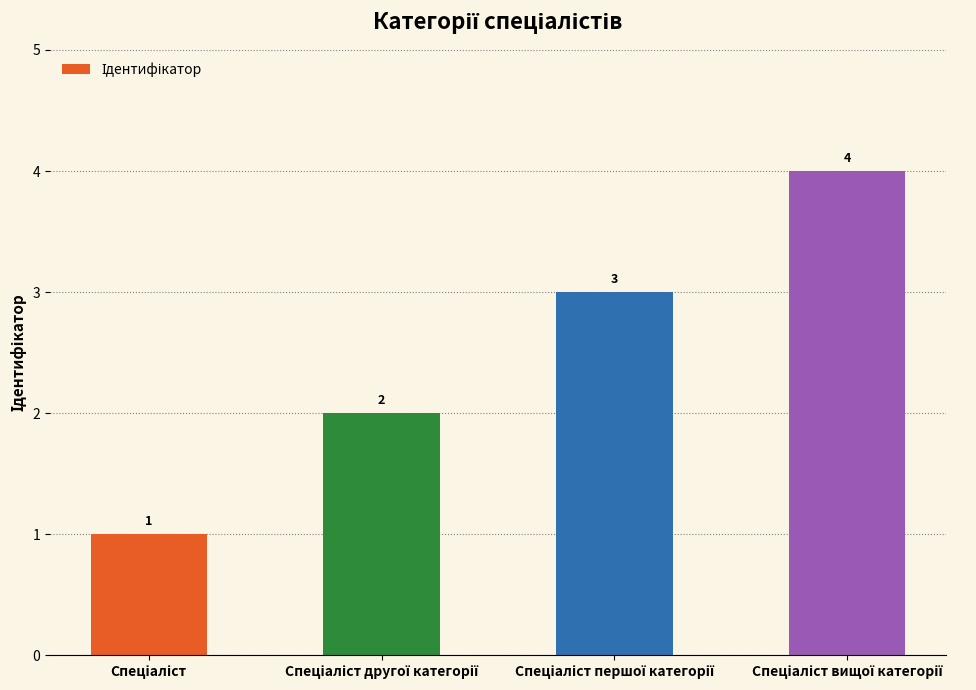

Reading left to right, list all the values displayed in this chart.

1	2	3	4